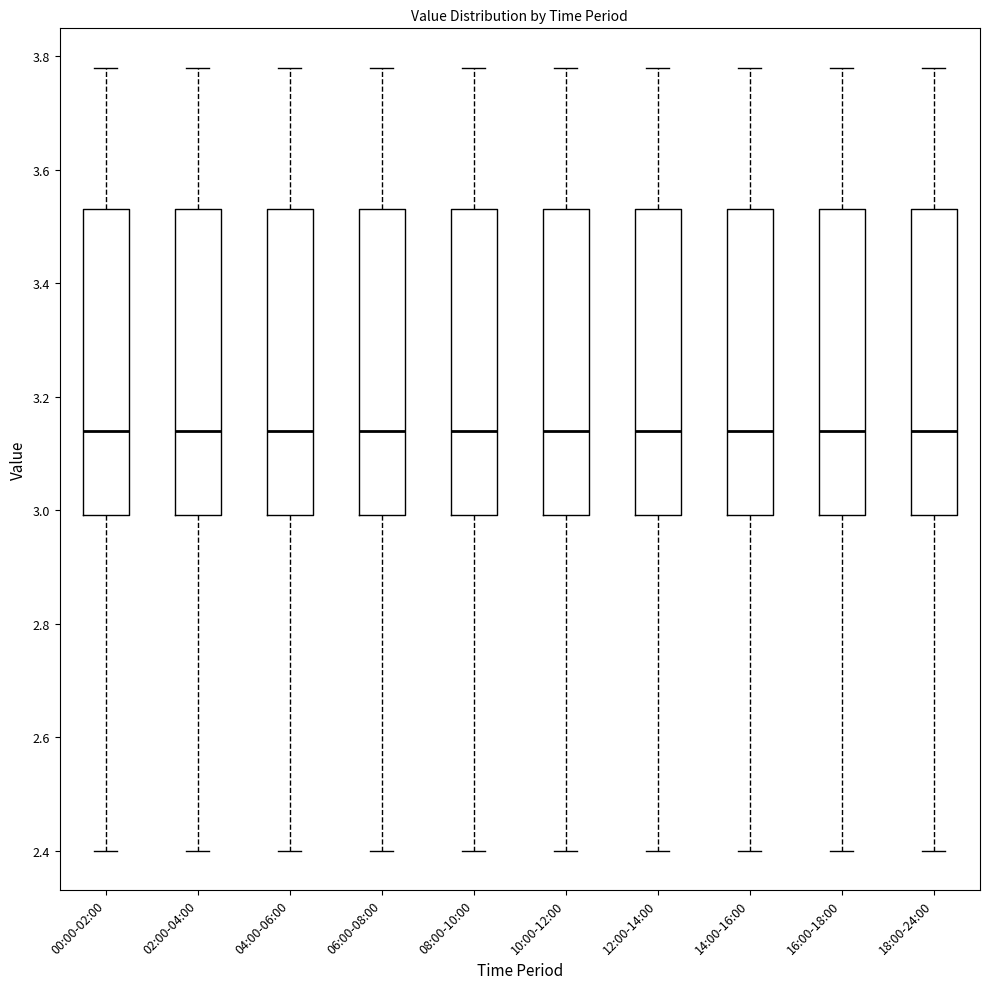

Where does the lower whisker of the box for 04:00-06:00 end on the y-axis? The values are not printed on the chart, so give them approximately, as read against the axis.

2.40